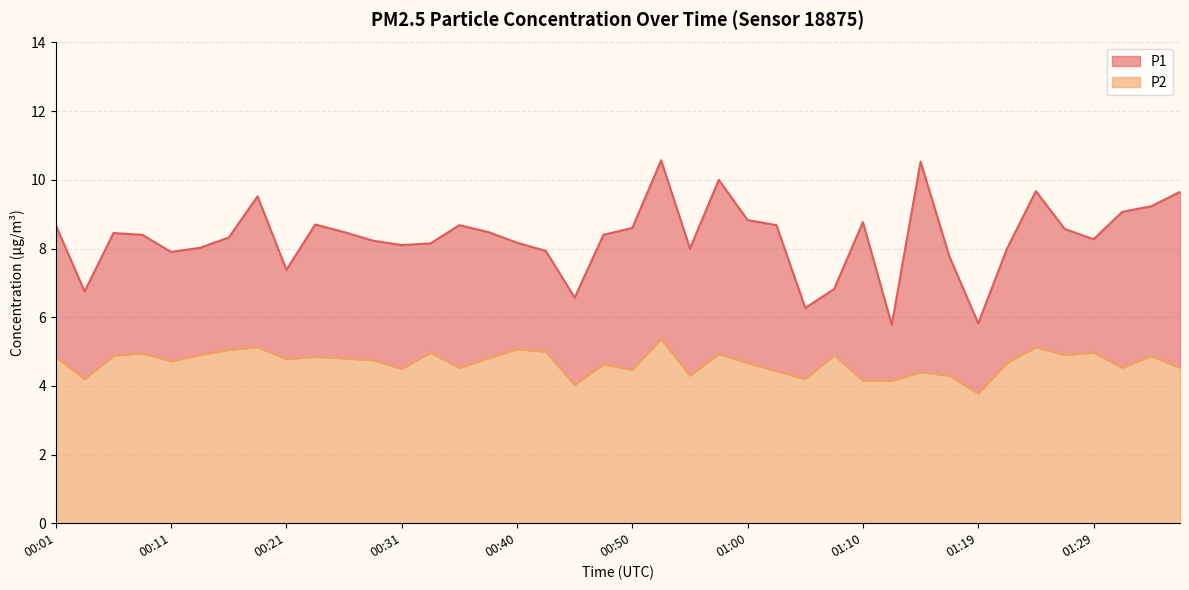

Between 00:45 and 00:13, which is larger?

00:13